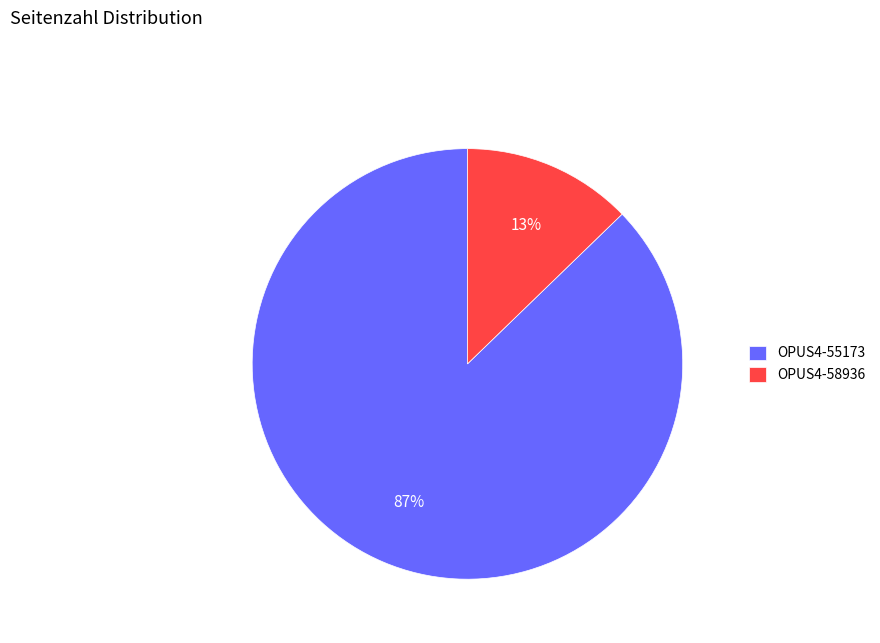

Which has a higher value, OPUS4-55173 or OPUS4-58936?

OPUS4-55173